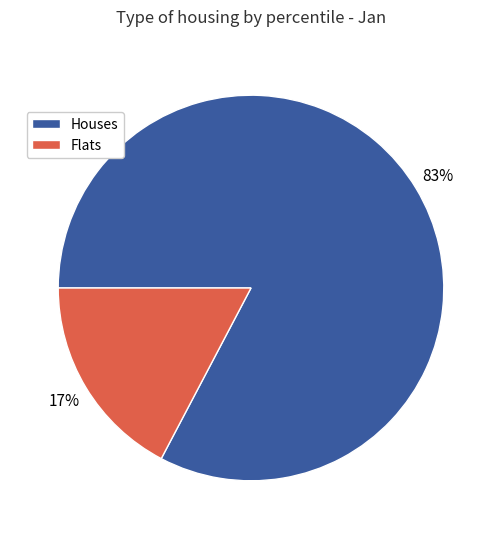

Is there a majority slice in this chart?

Yes